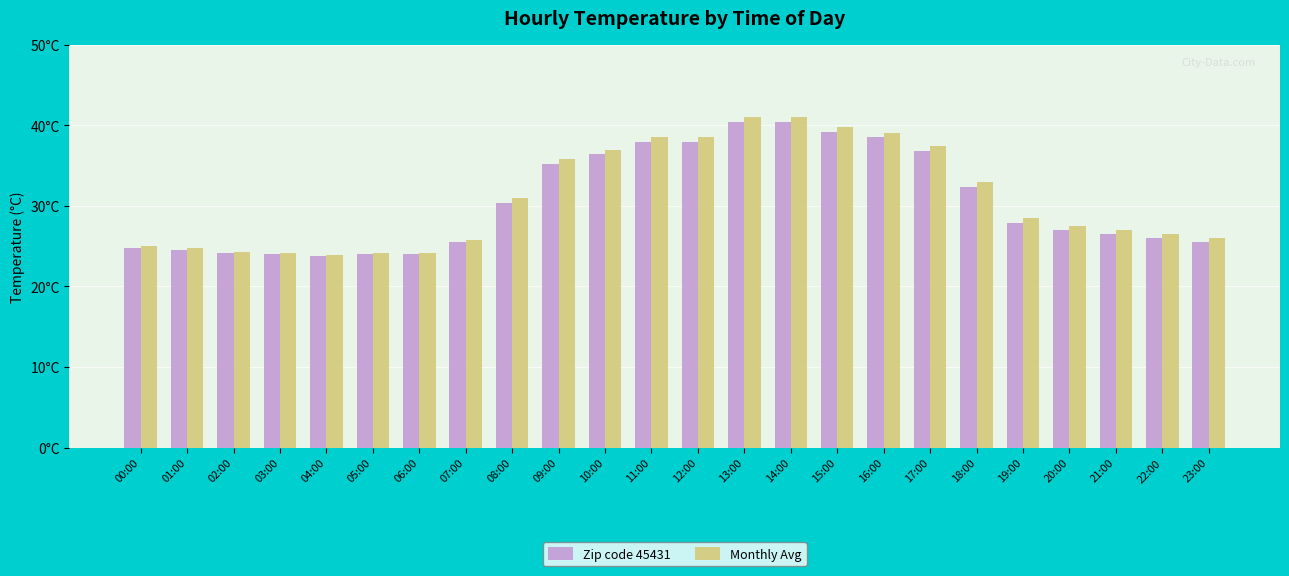

What are all the series names shown in the legend?

Zip code 45431, Monthly Avg